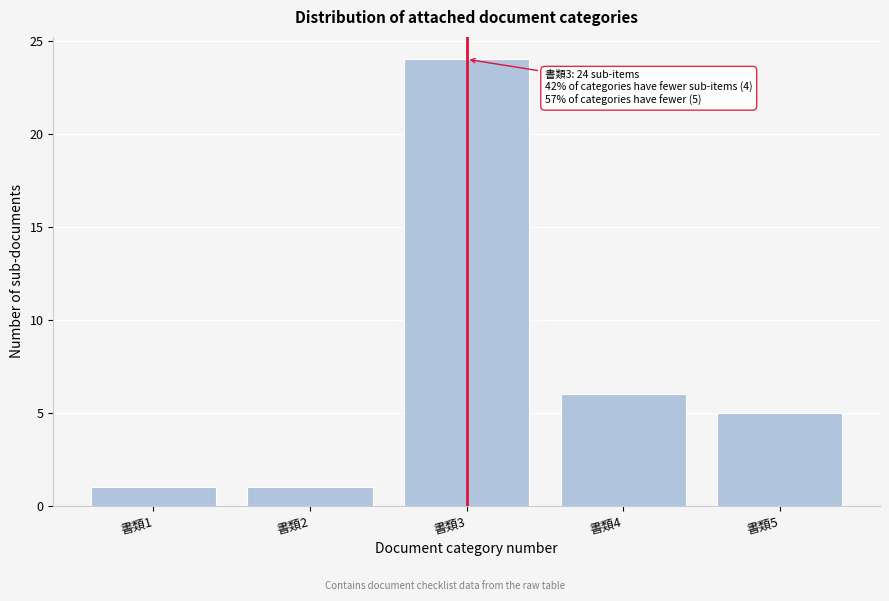

Reading left to right, extract all data points from this chart.

書類1=1	書類2=1	書類3=24	書類4=6	書類5=5